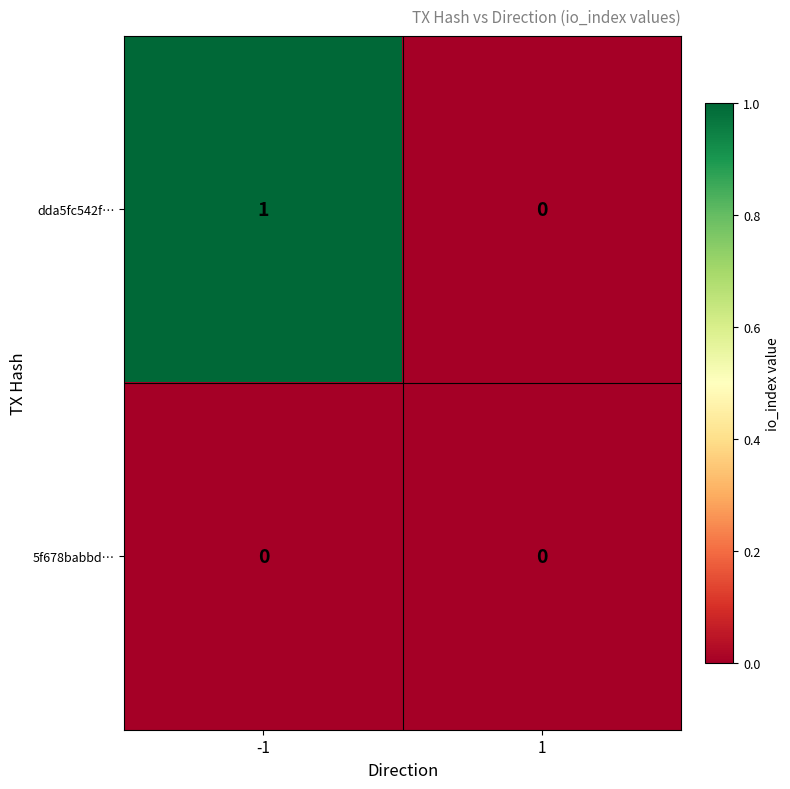

The value of dda5fc542f… at -1 is 1. True or false?

True